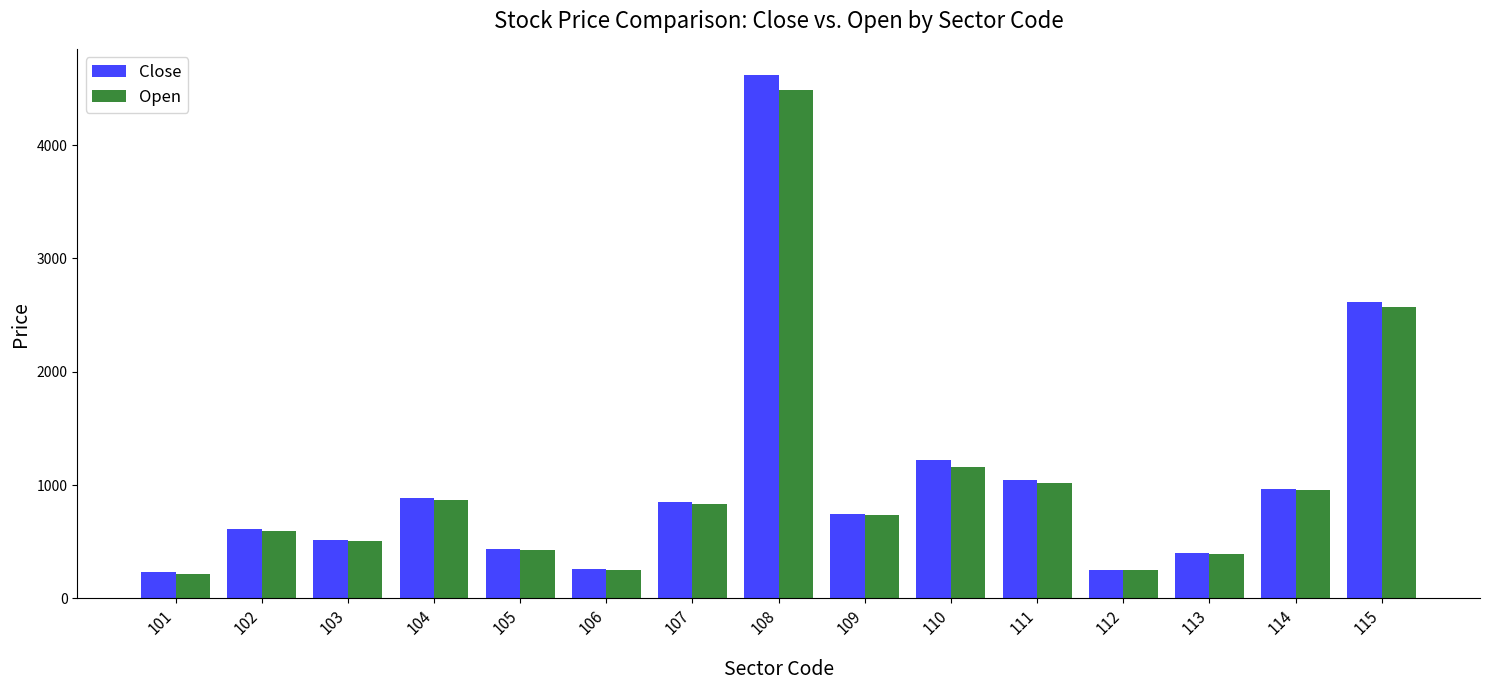

How many series are shown in this chart?

2